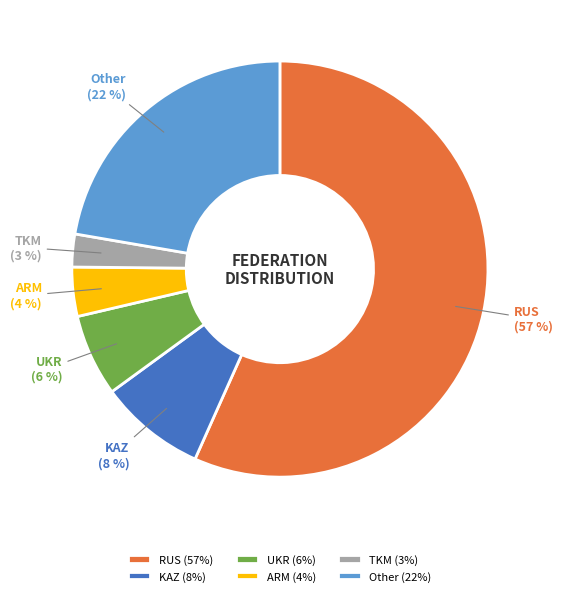

Approximately how many times larger is the value at ARM compared to Other?

0.2